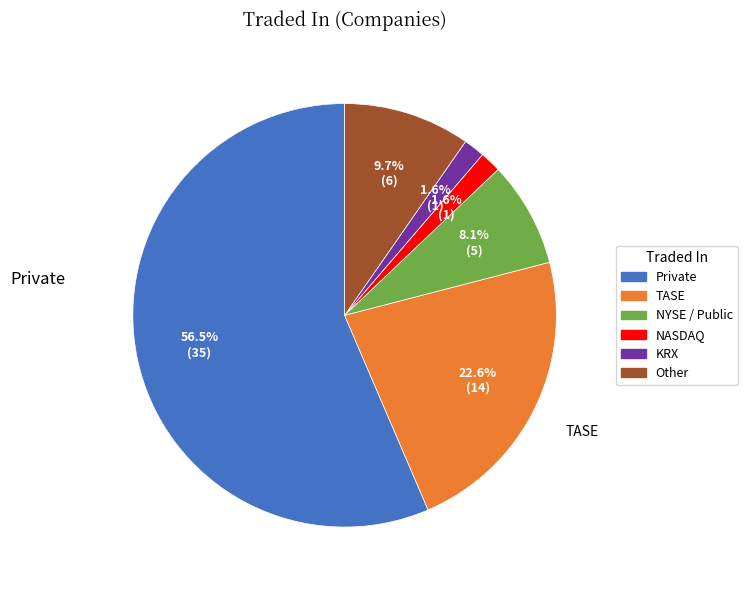

What percentage is the KRX slice, to the nearest percent?

2%